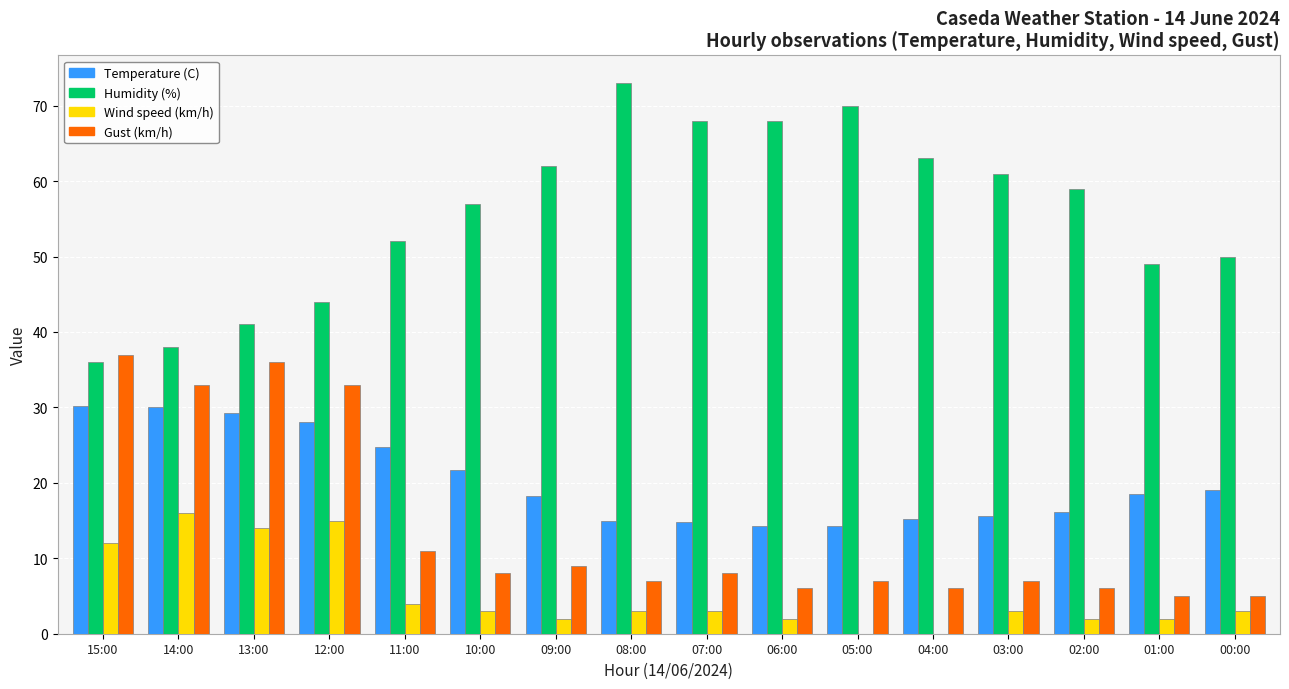

Which series has the largest range (max minus min)?

Humidity (%)